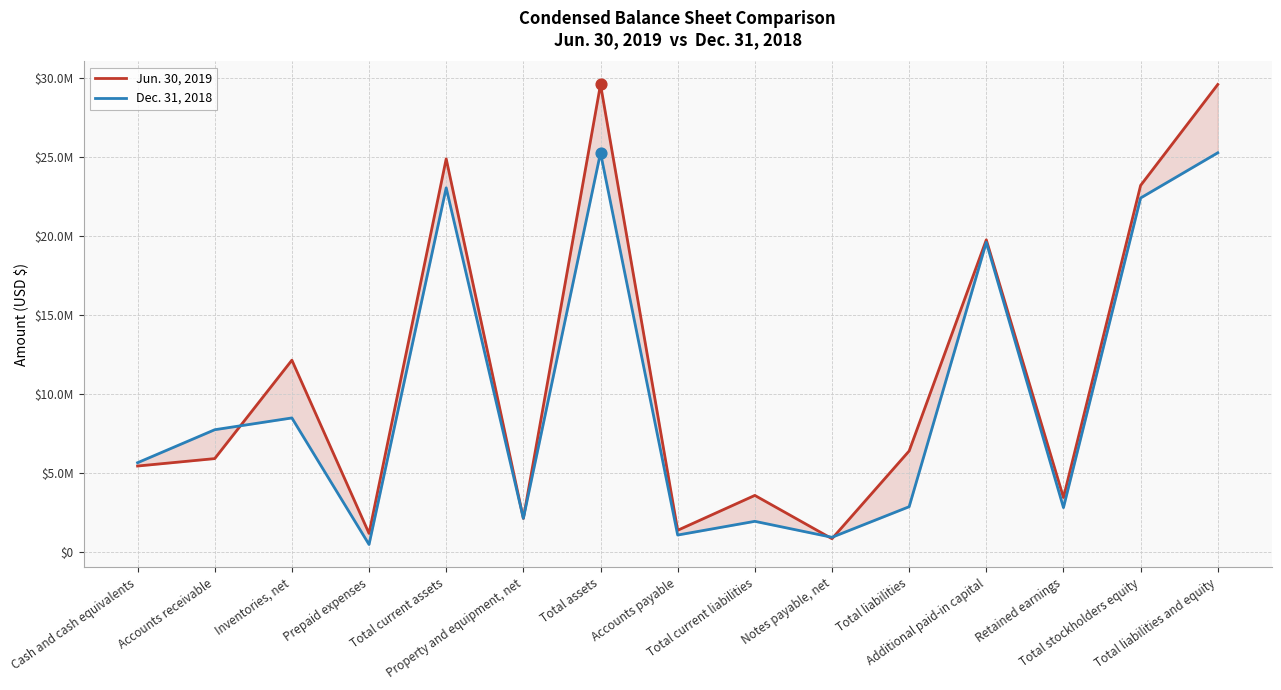

Which series has the largest total across all categories?

Jun. 30, 2019